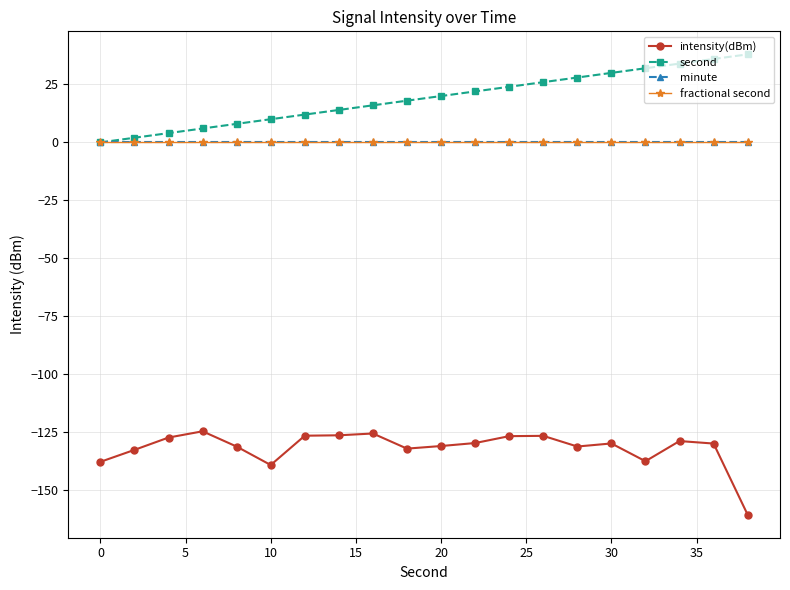

Is this an area chart (filled region under the line)?

No